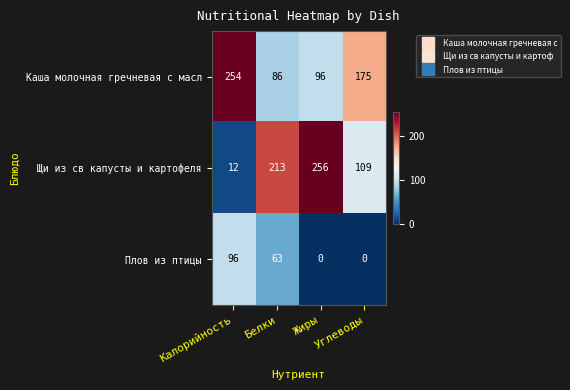

Count the number of data series in this chart.

3